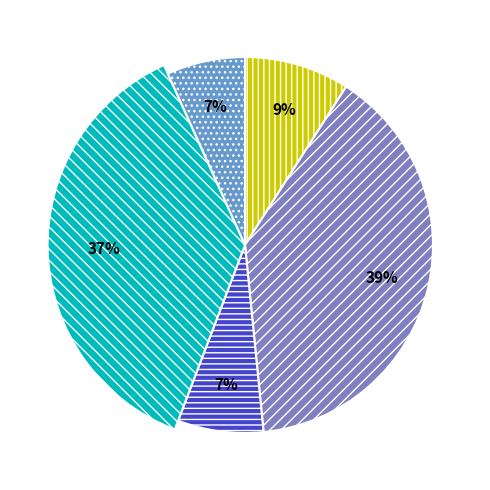

To the nearest percent, what is the combined percentage of wf-form4_166699036461006.xml (M) and wf-form4_163641434414572.xml (M)?

14%